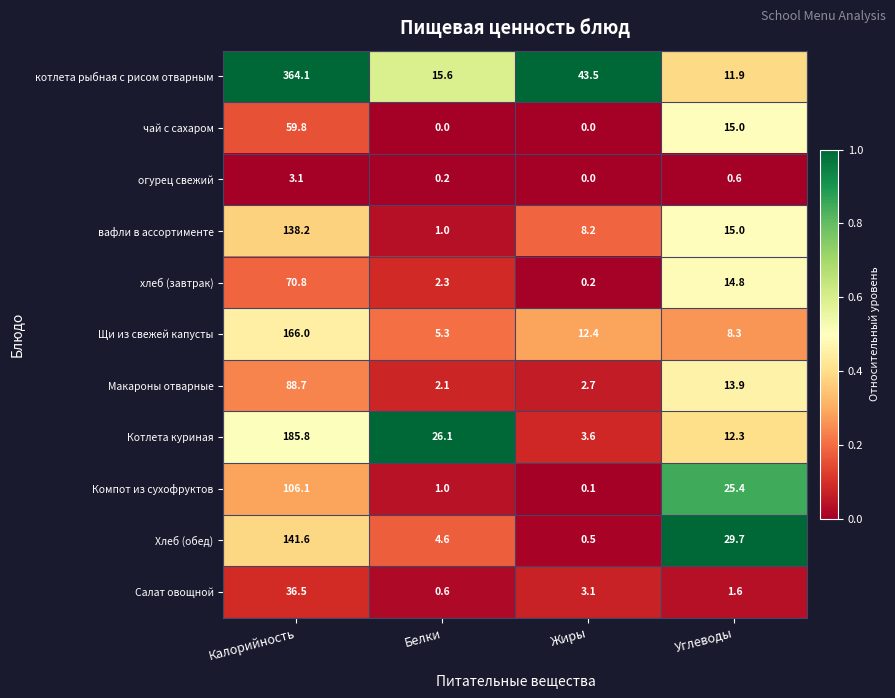

What is the difference between the second highest and second lowest values in the огурец свежий series?

0.4